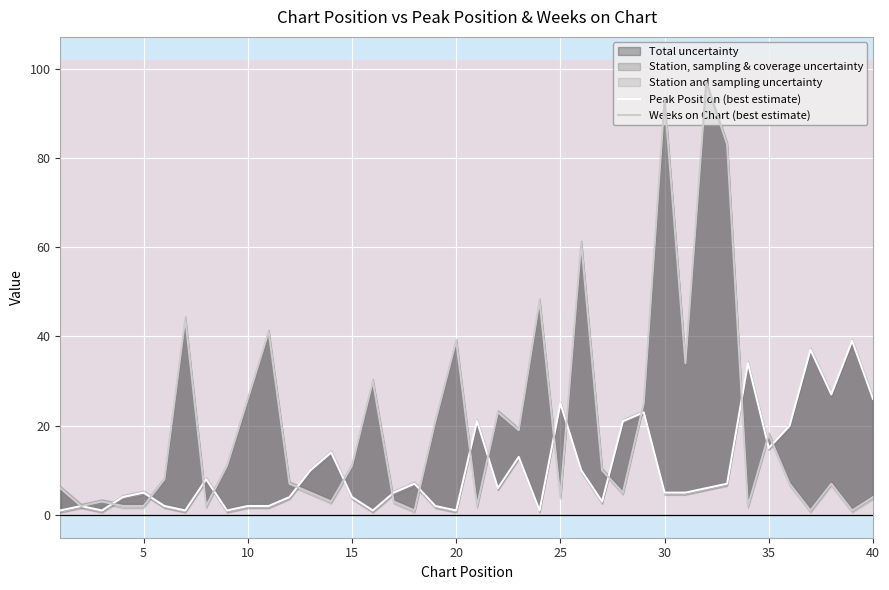

Which series ends up on top after the final intersection of Weeks on Chart (best estimate) and Peak Position (best estimate)?

Peak Position (best estimate)